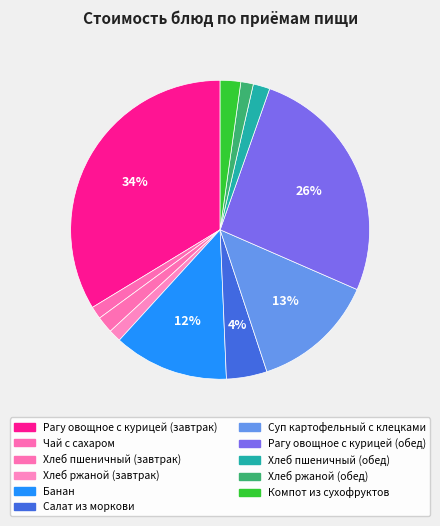

Approximately how many times larger is the value at Рагу овощное с курицей (обед) compared to Суп картофельный с клецками?

2.0